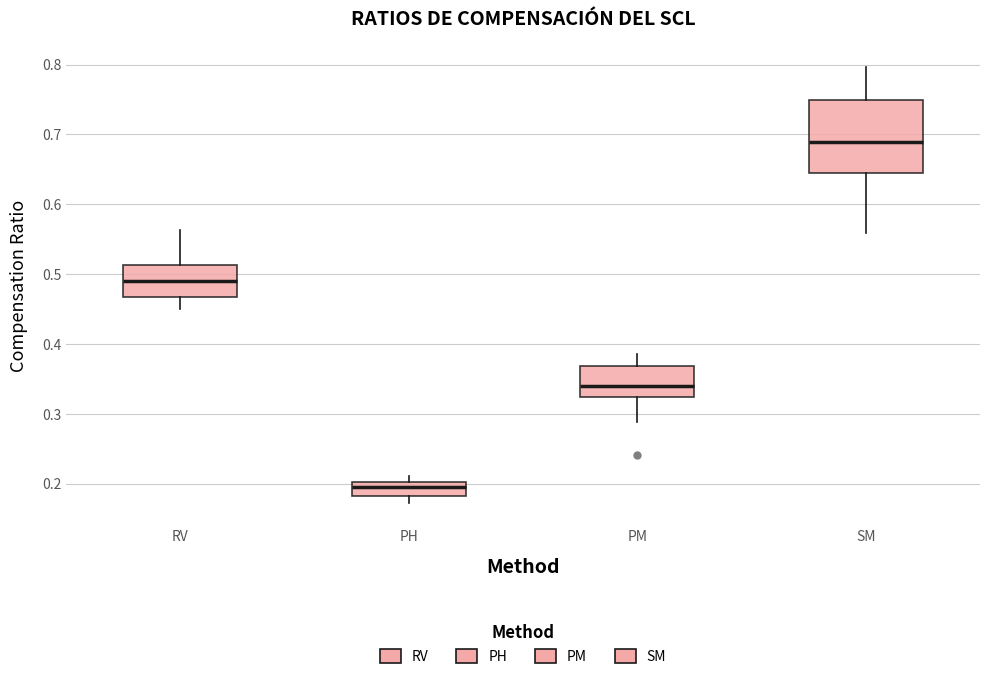

Which box is the tallest, from its lower edge to its upper edge?

SM